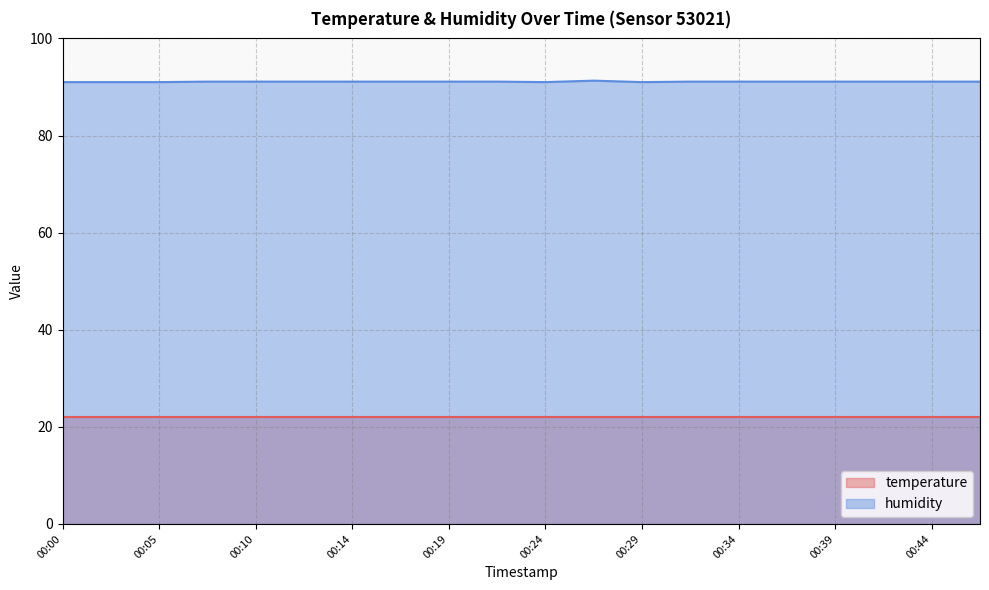

Rank the categories by value from lowest to highest.

00:00, 00:02, 00:05, 00:24, 00:29, 00:07, 00:10, 00:12, 00:14, 00:17, 00:19, 00:22, 00:31, 00:34, 00:36, 00:39, 00:41, 00:44, 00:46, 00:27